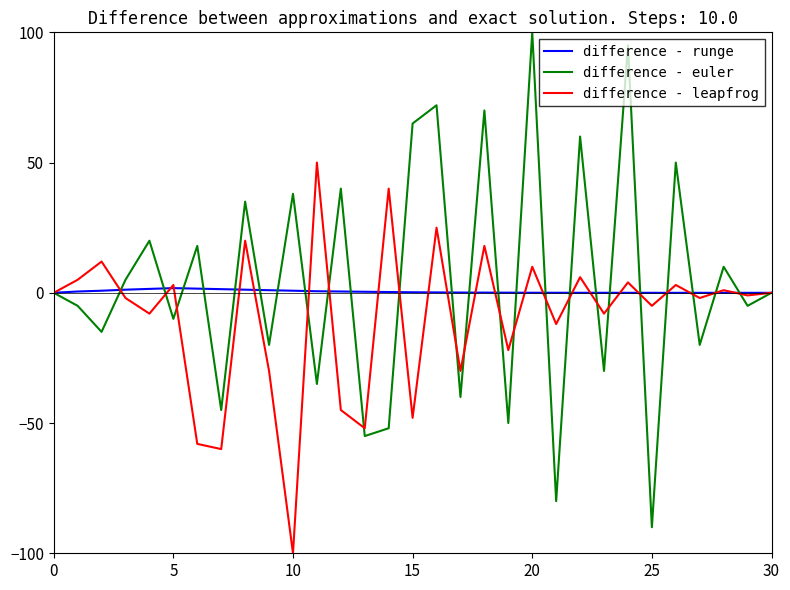

In difference - euler, how many points are higher than both neighbors (excluding endpoints)?

12